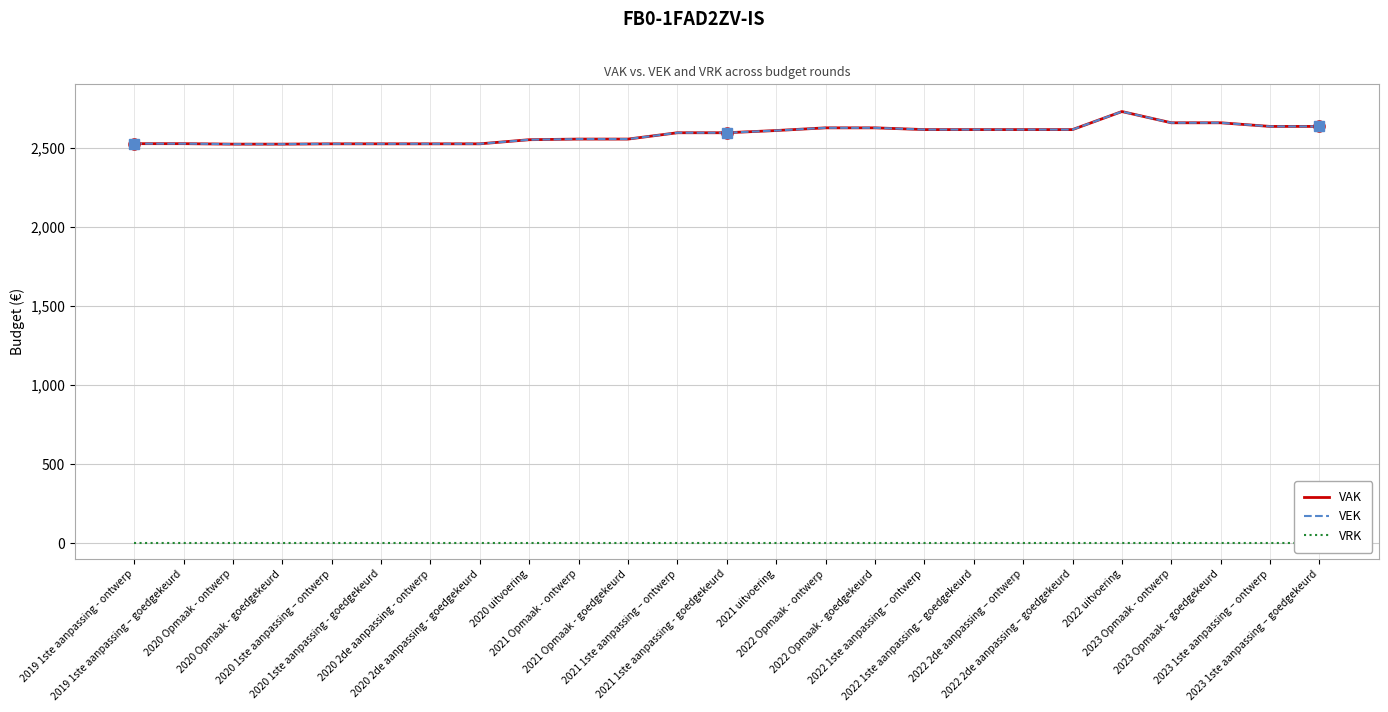

Between 2020 2de aanpassing - goedgekeurd and 2023 1ste aanpassing – goedgekeurd, which is larger?

2023 1ste aanpassing – goedgekeurd